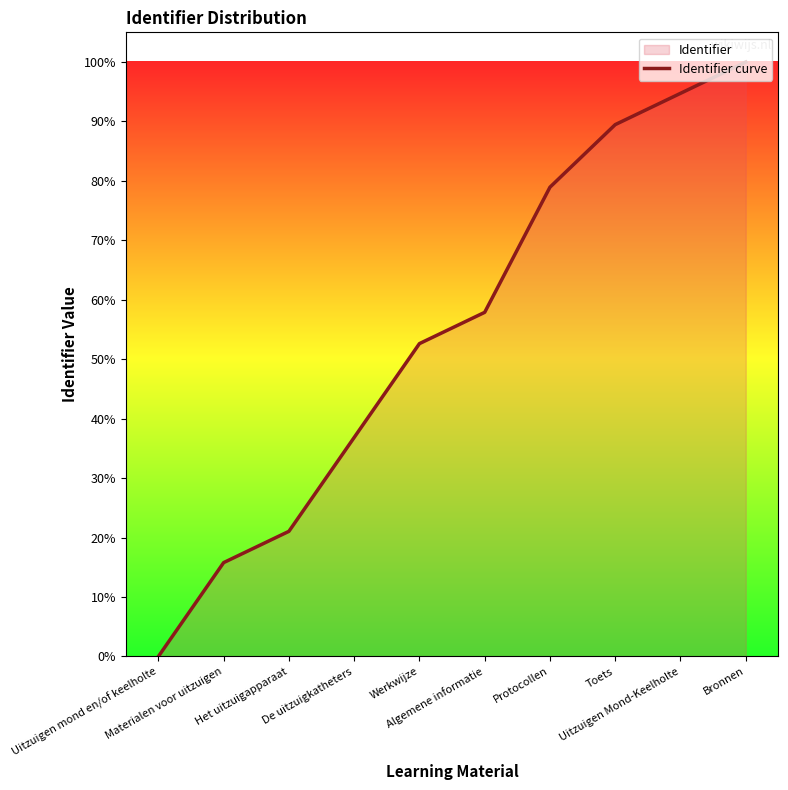

True or false: the data has more than 2 interior local peaks.

False